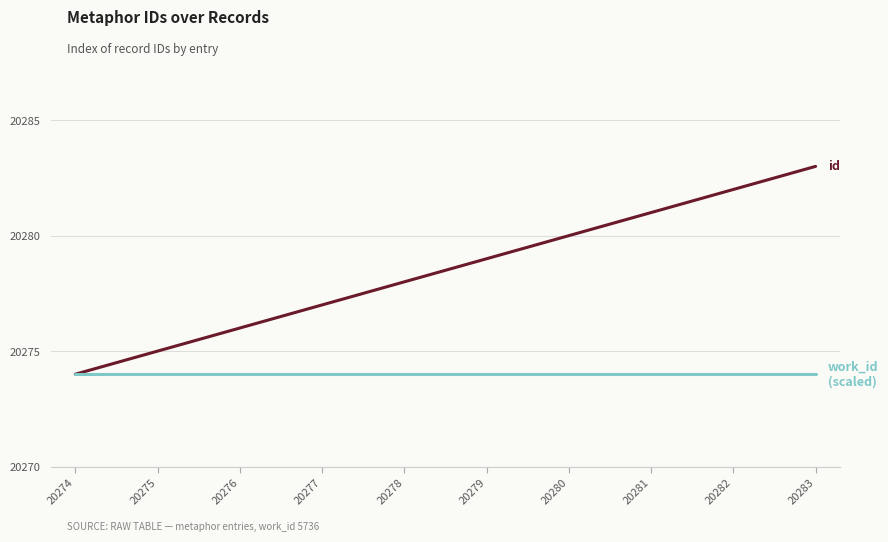

At which category does the chart reach its peak across all series?

20283